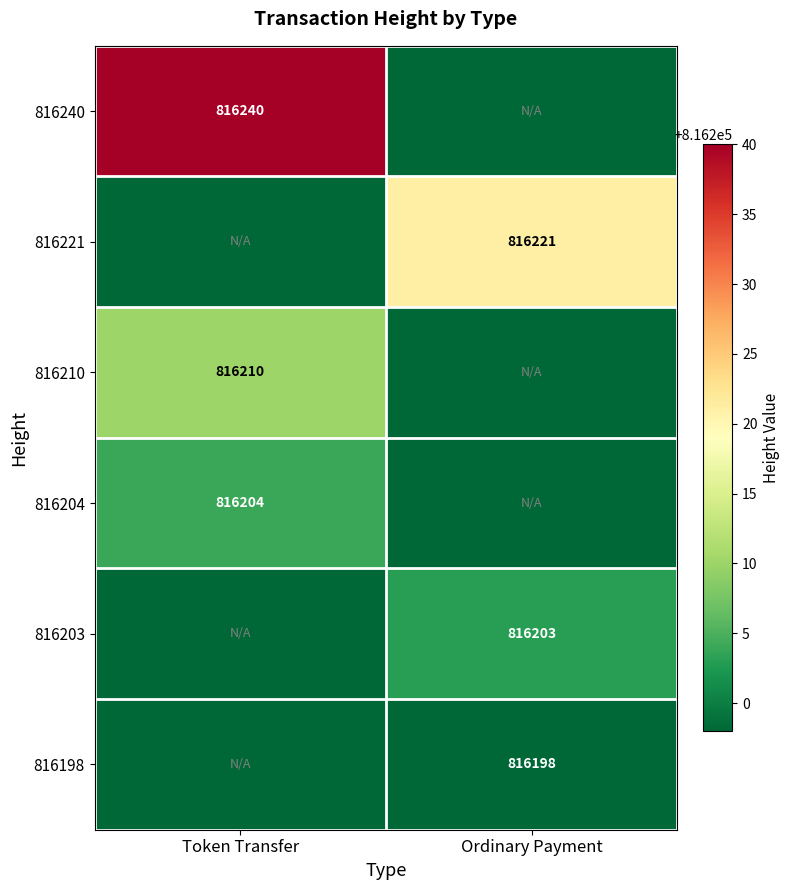

The 816240 series shows 1365604 at Token Transfer. True or false?

False